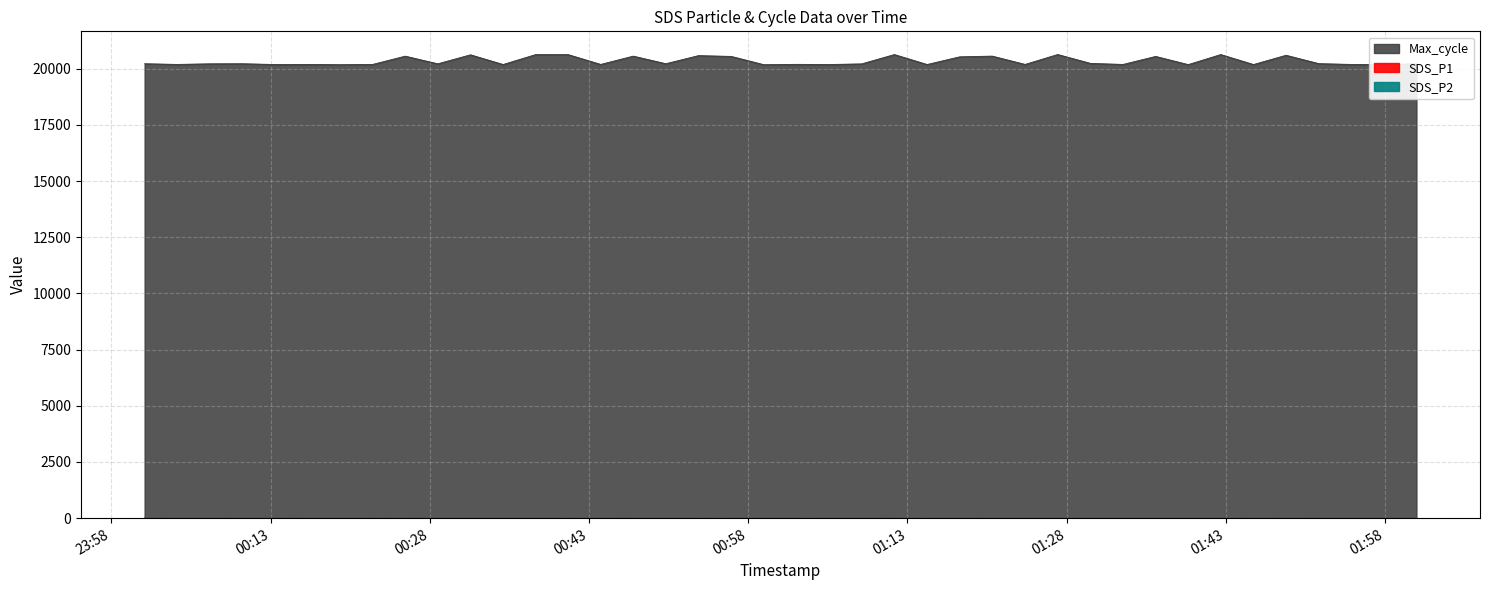

How many interior local peaks does the Max_cycle series have?

14